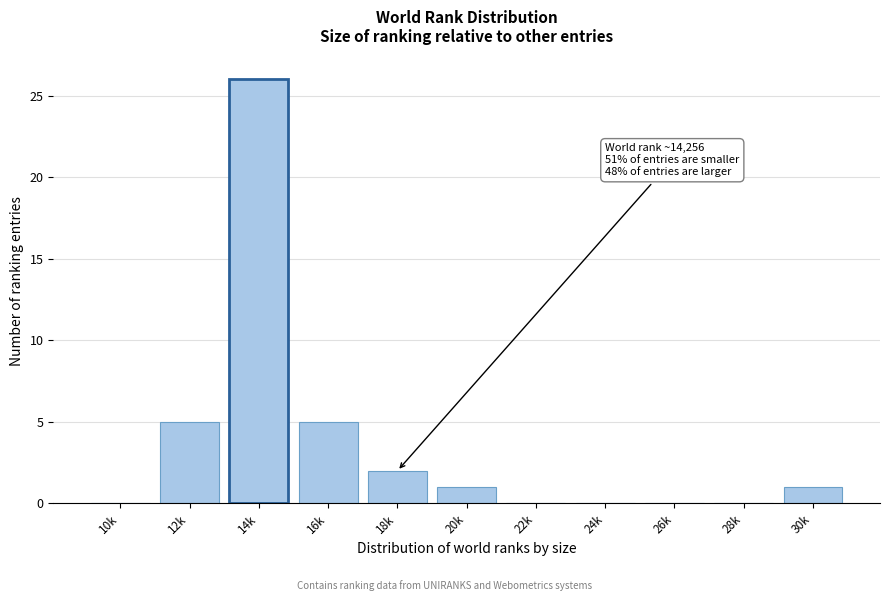

Reading right to left, transcribe all the data shown in this chart.

30k=1	28k=0	26k=0	24k=0	22k=0	20k=1	18k=2	16k=5	14k=26	12k=5	10k=0